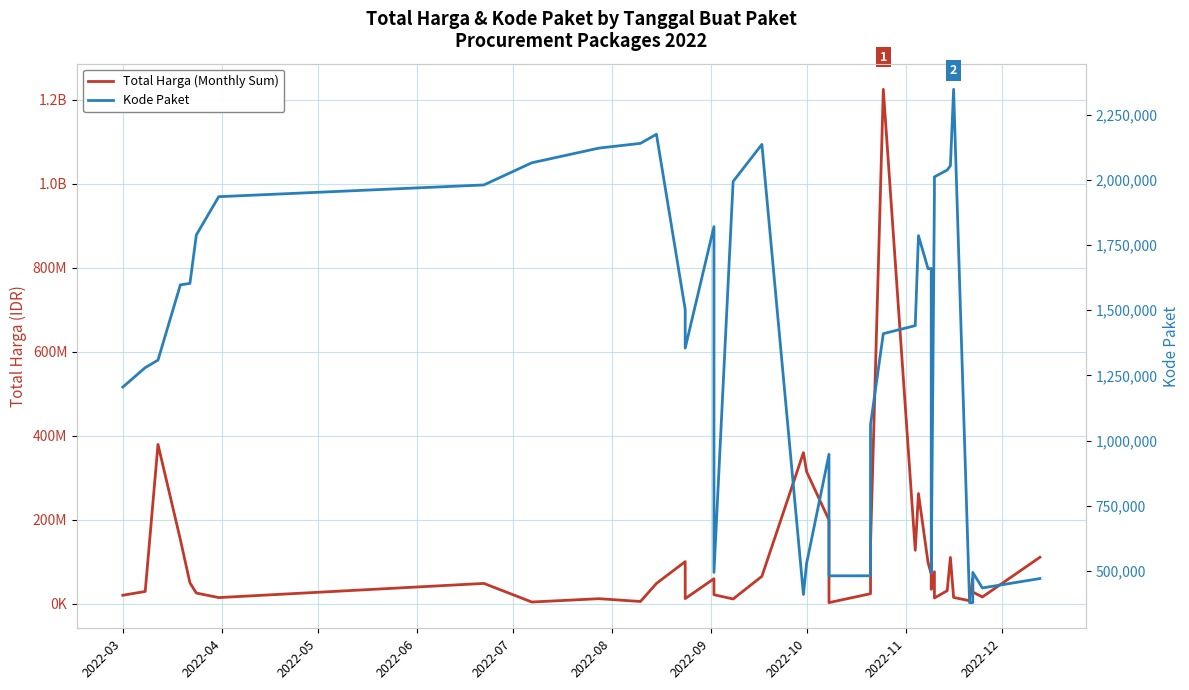

In Kode Paket, how many points are higher than both neighbors (excluding endpoints)?

8